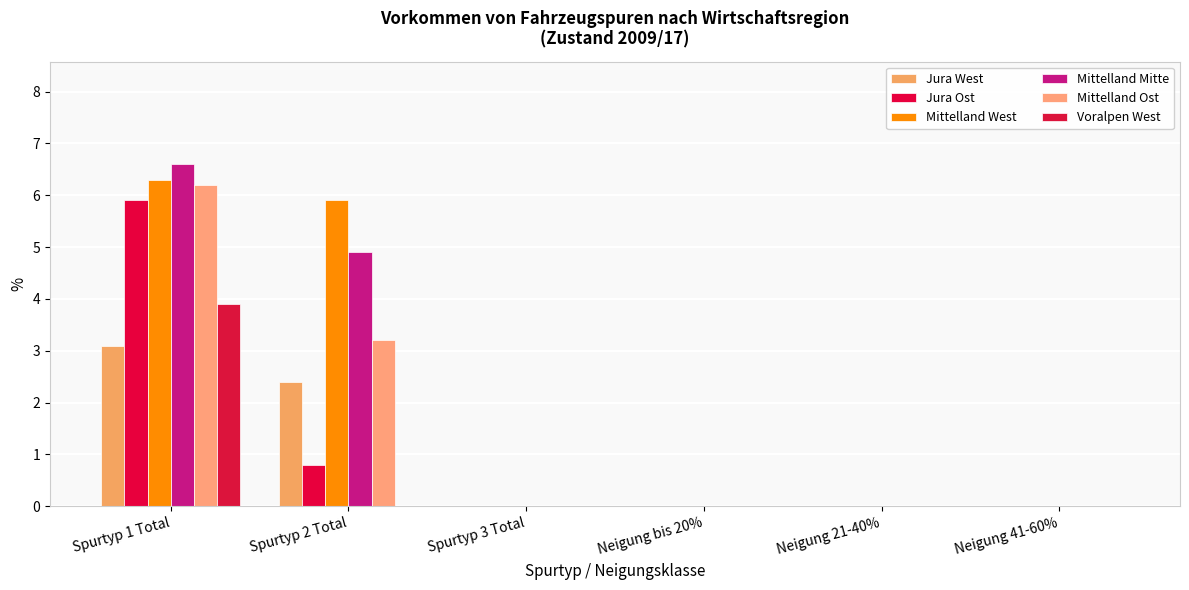

At Spurtyp 1 Total, list the series in order from largest to smallest.

Mittelland Mitte, Mittelland West, Mittelland Ost, Jura Ost, Voralpen West, Jura West